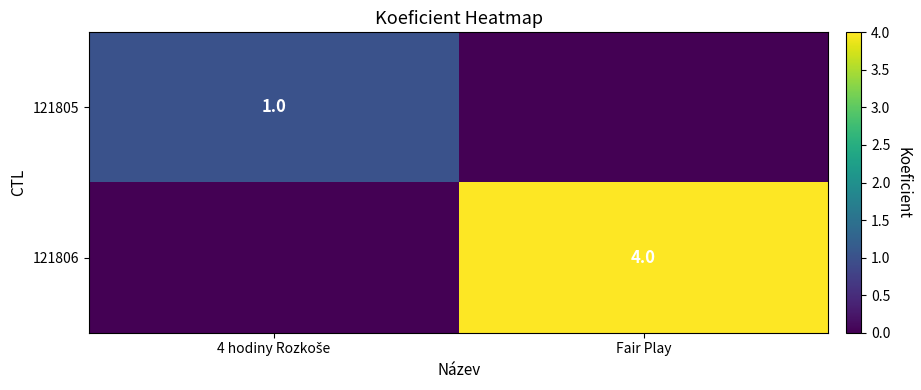

At how many categories does at least one series exceed 0?

2